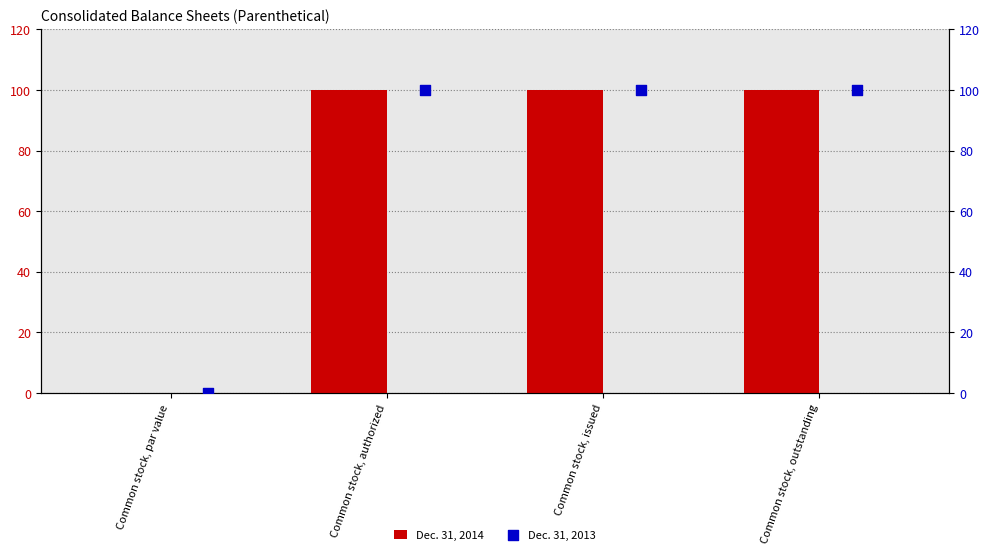

Which series has the largest total across all categories?

Dec. 31, 2014